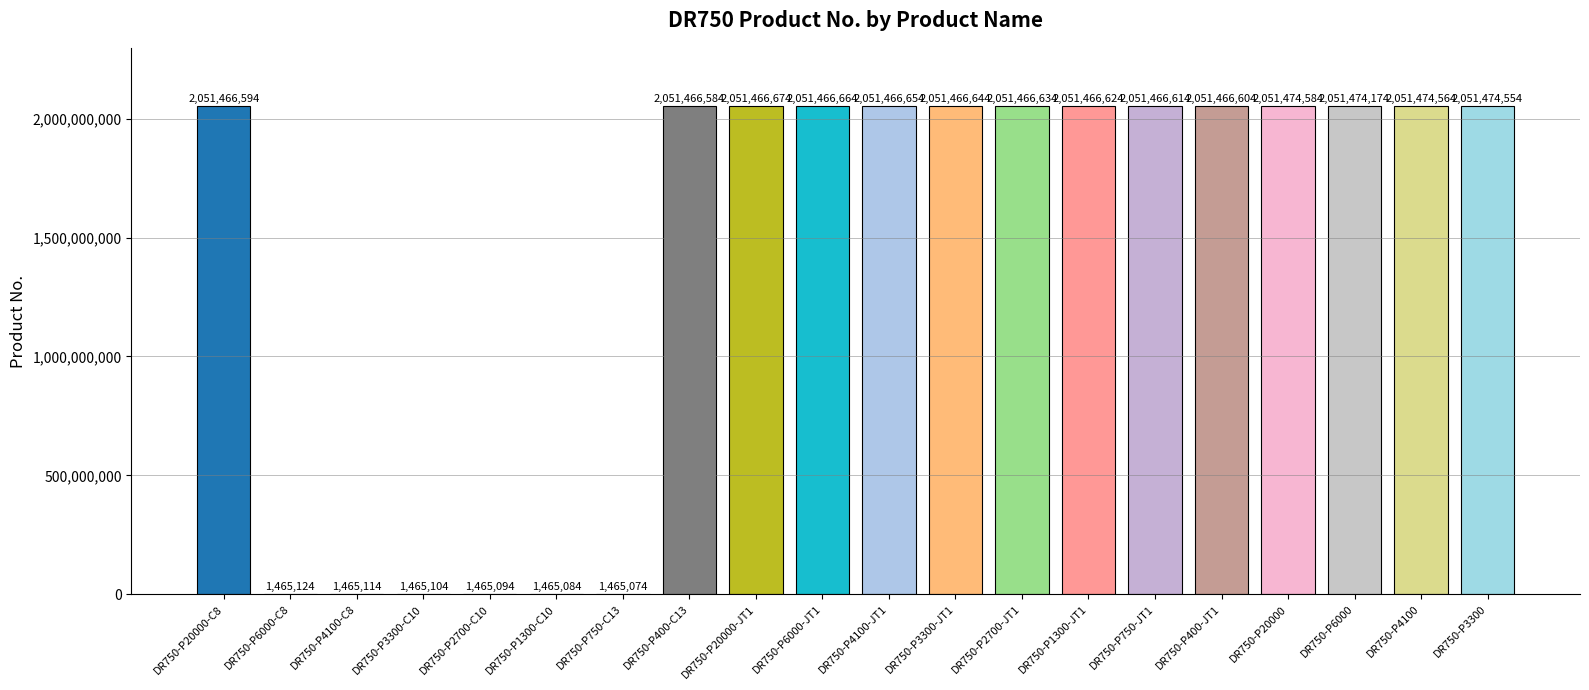

What is the change in value from DR750-P6000-C8 to DR750-P2700-C10?

-30